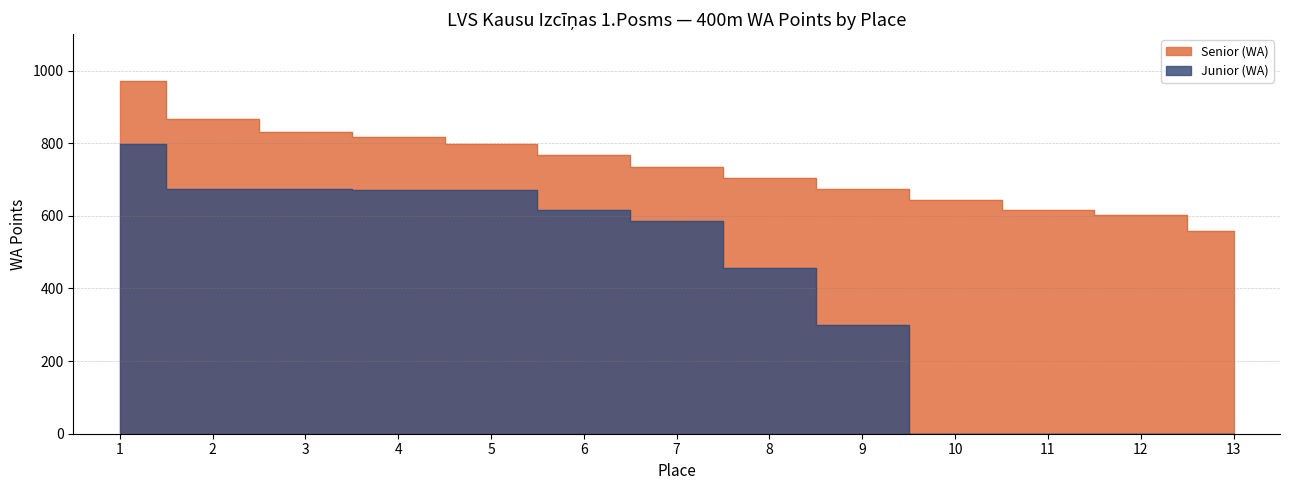

True or false: Senior (WA) and Junior (WA) cross at least once.

False